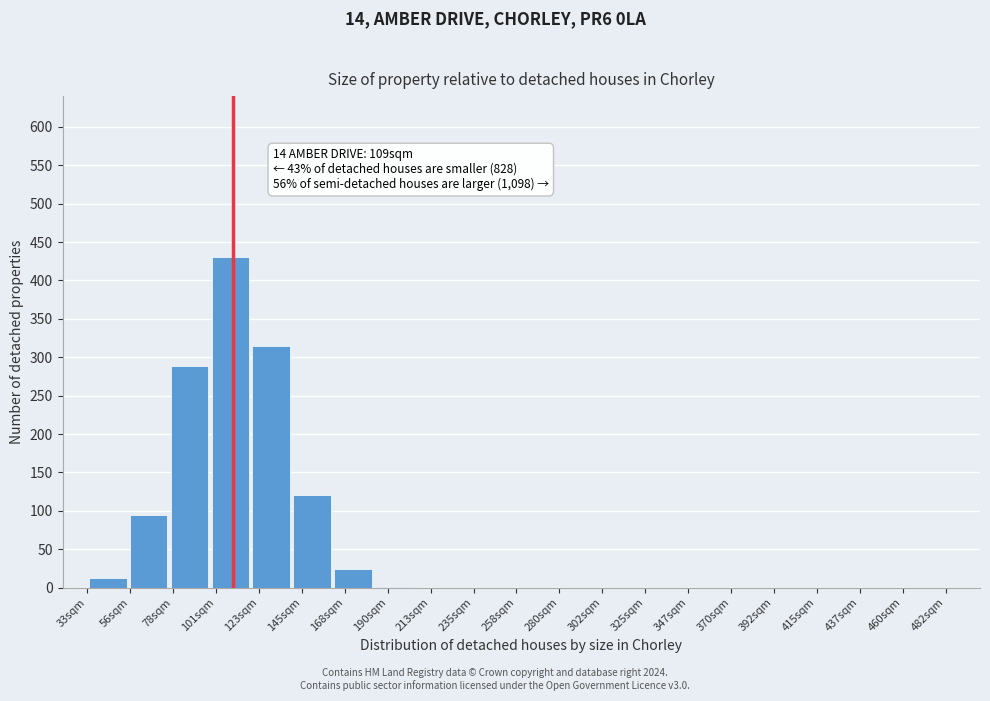

Which range on the x-axis has the tallest bar?

95 to 120